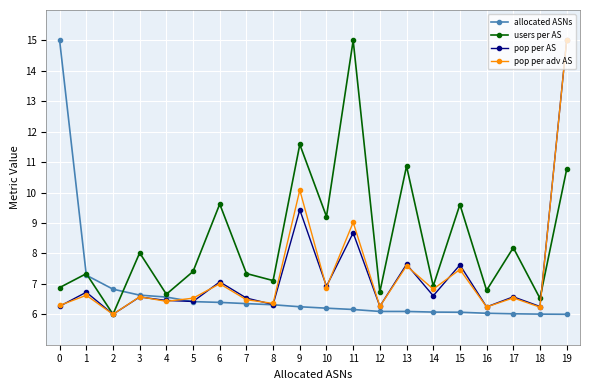

At which category does users per AS reach its first local valley?

2